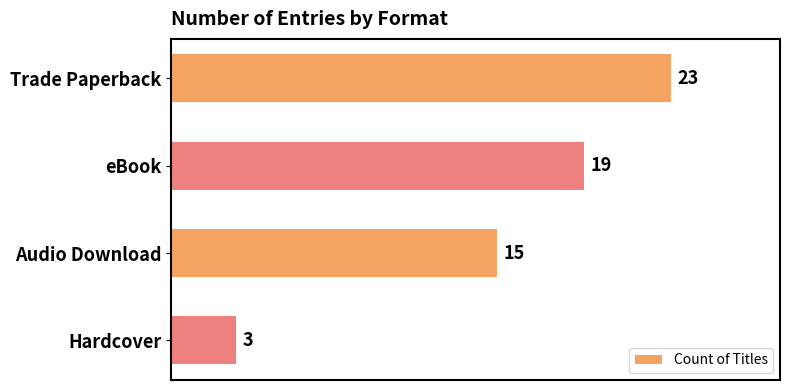

What is the sum of all values?

60